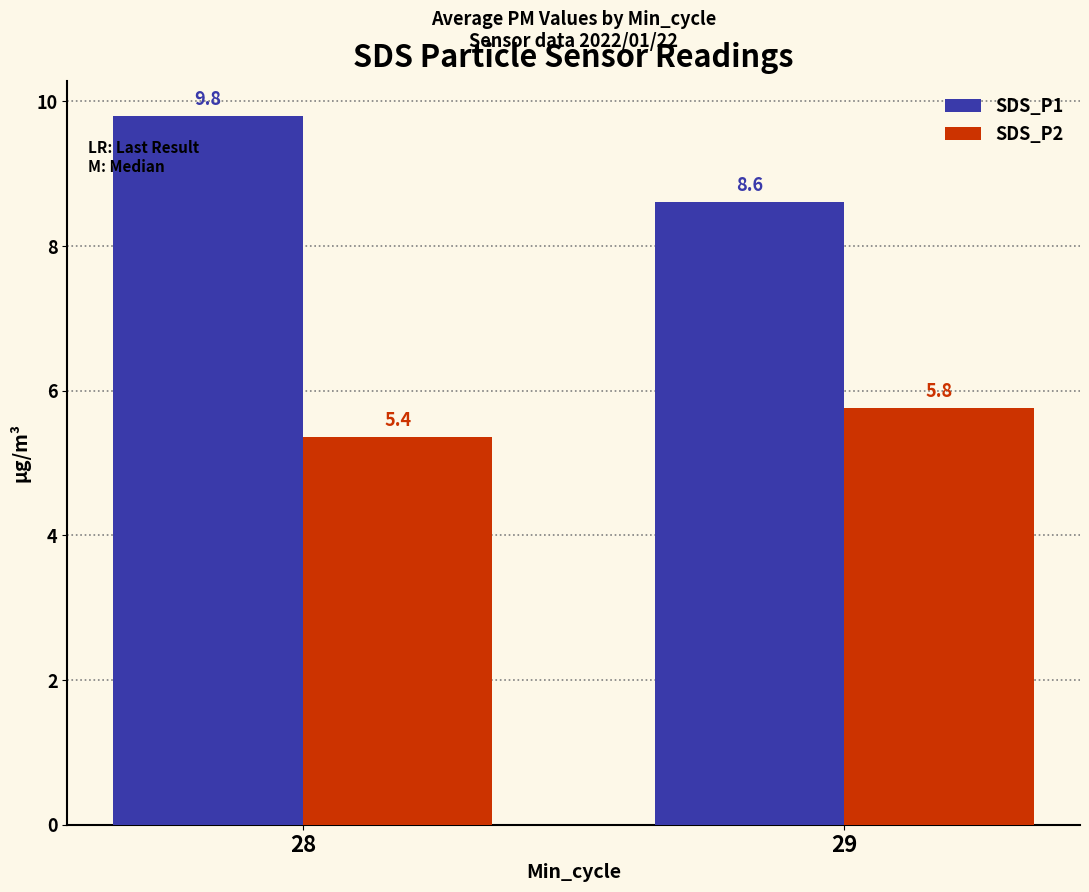

List the labels in order of SDS_P2 value, largest first.

29, 28